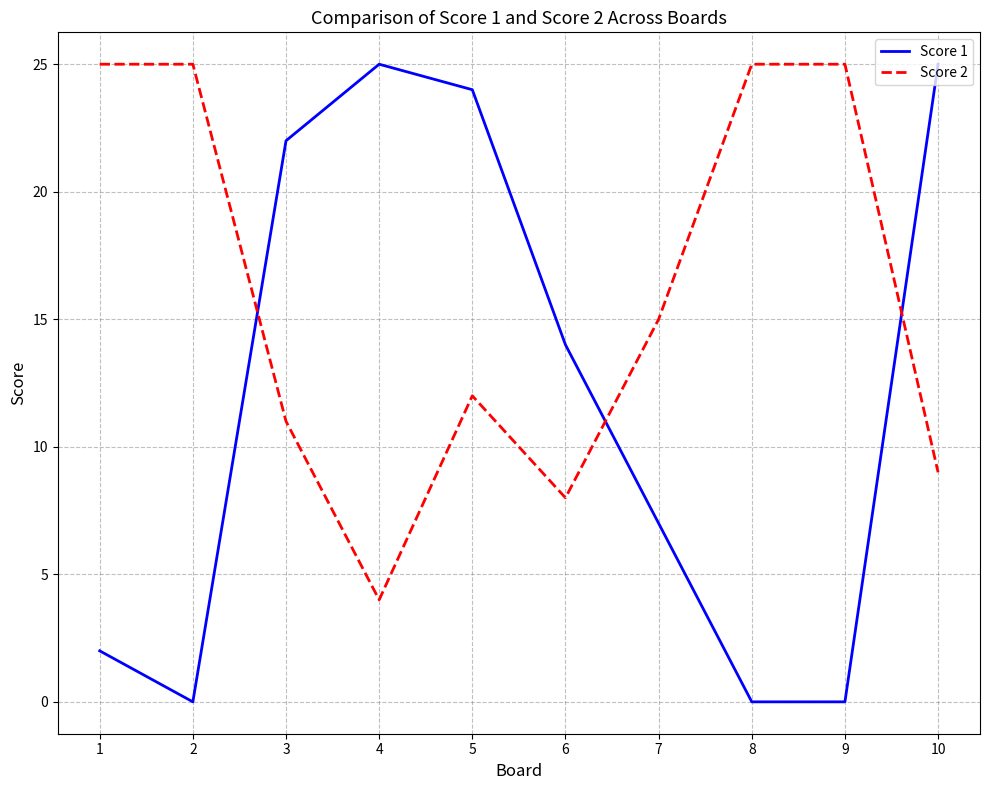

Does the chart have visible grid lines?

Yes